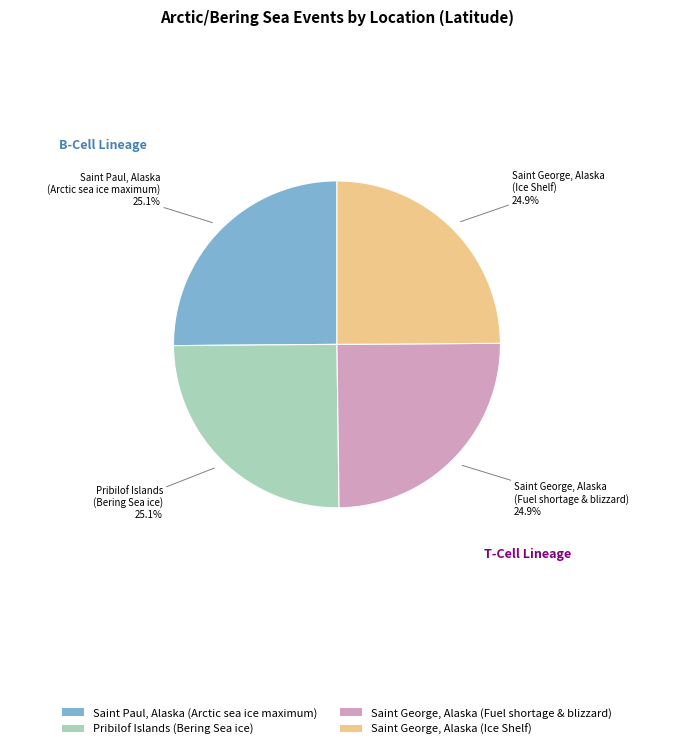

Count the number of slices in the pie.

4